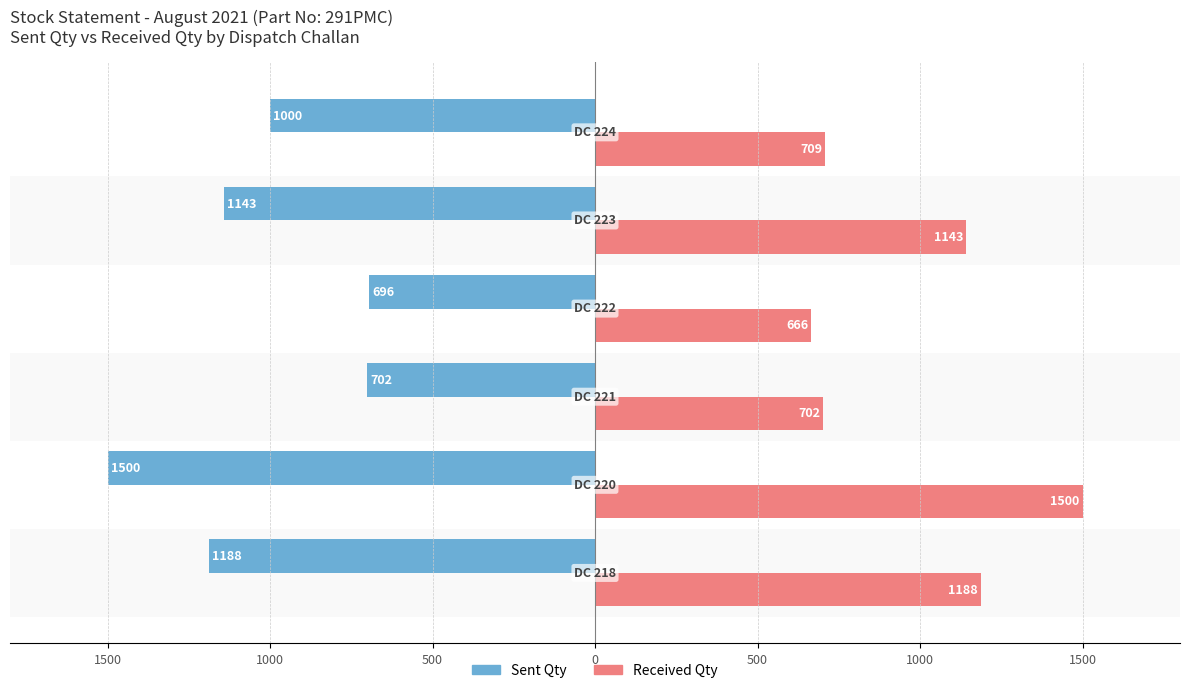

What are all the series names shown in the legend?

Sent Qty, Received Qty